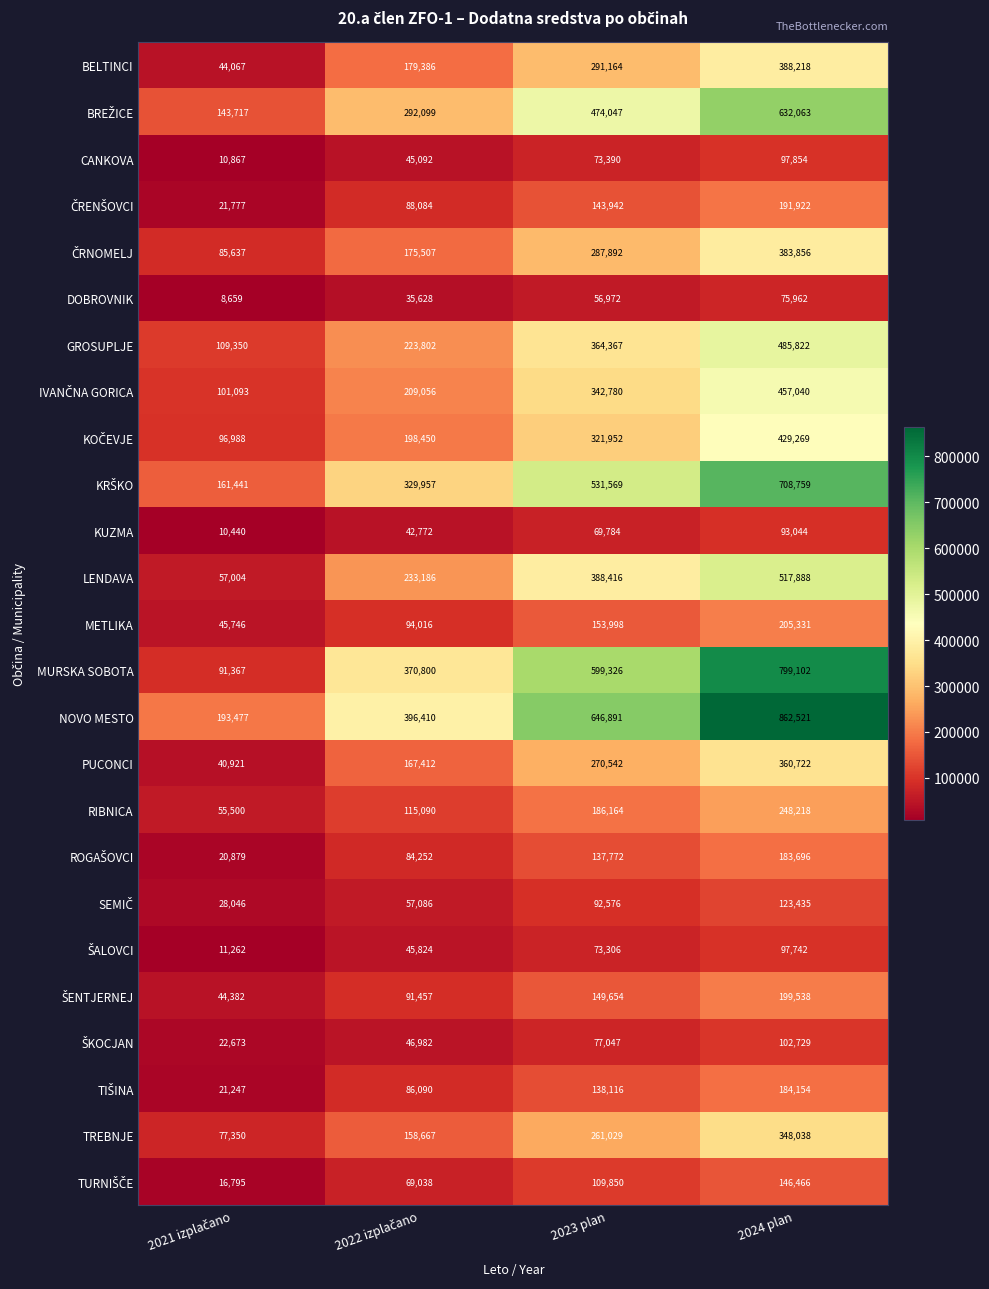

What is the average value of the CANKOVA series?

56801